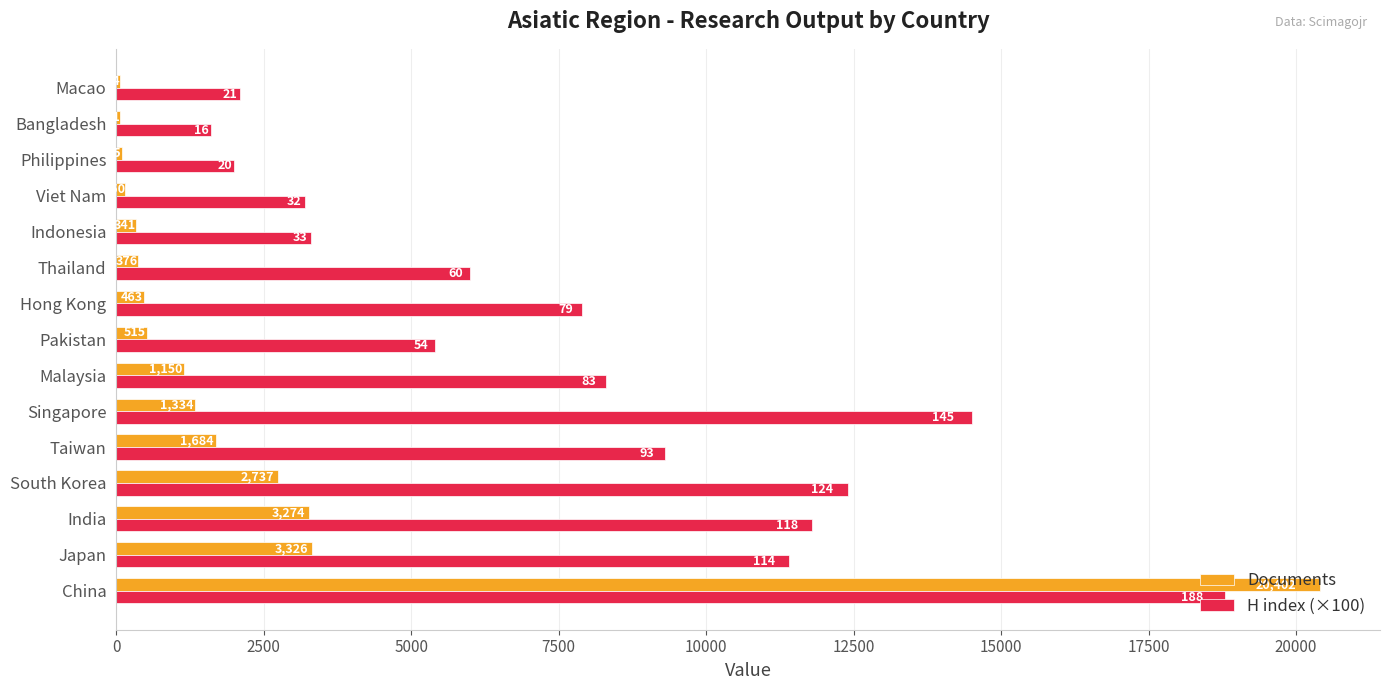

What is the sum of all H index (×100) values?

118000